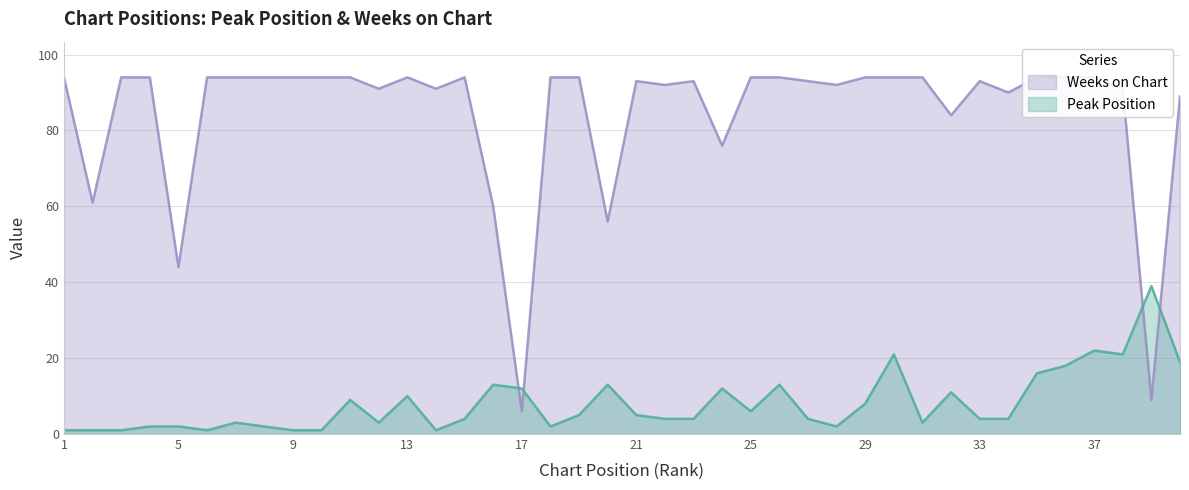

What is the average value of the Peak Position series?

8